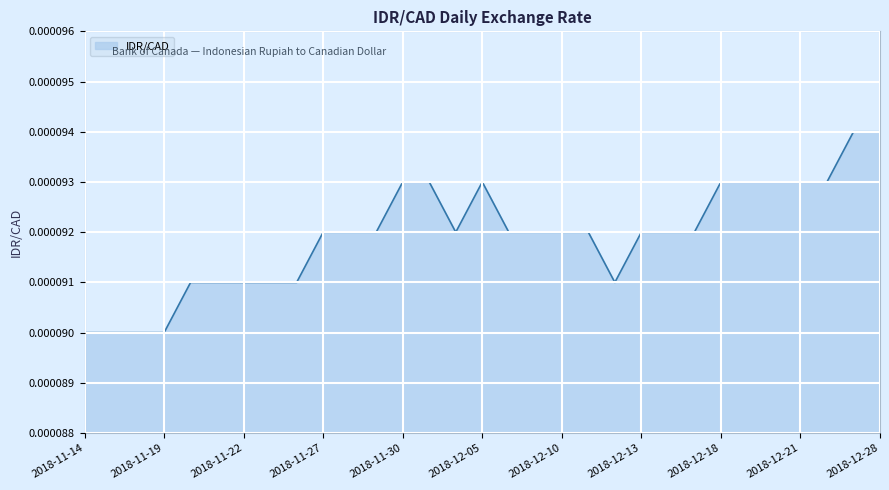

How many lines are shown in the chart?

1